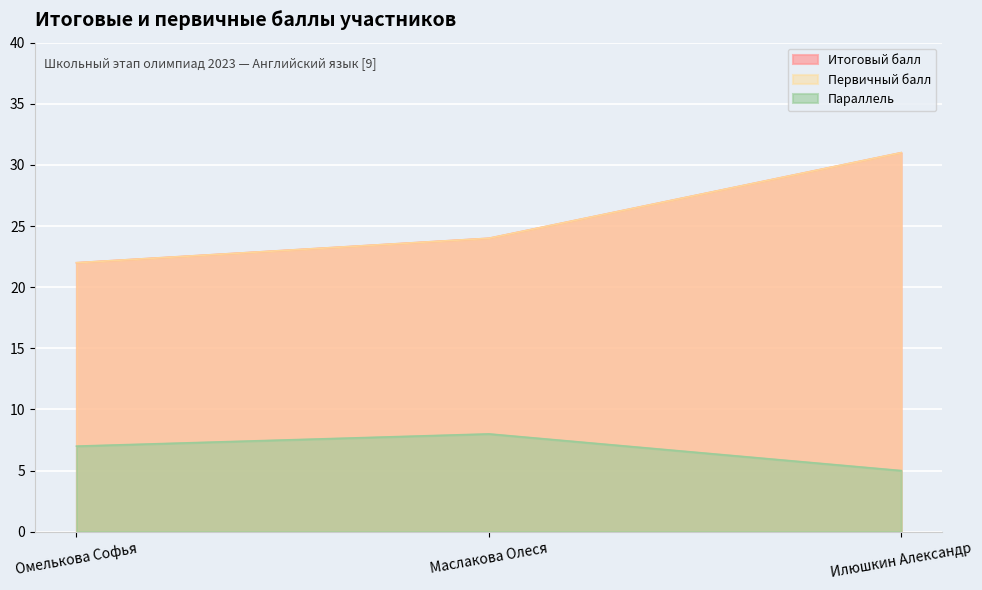

True or false: Первичный балл has a value of 22 at Омелькова Софья.

True